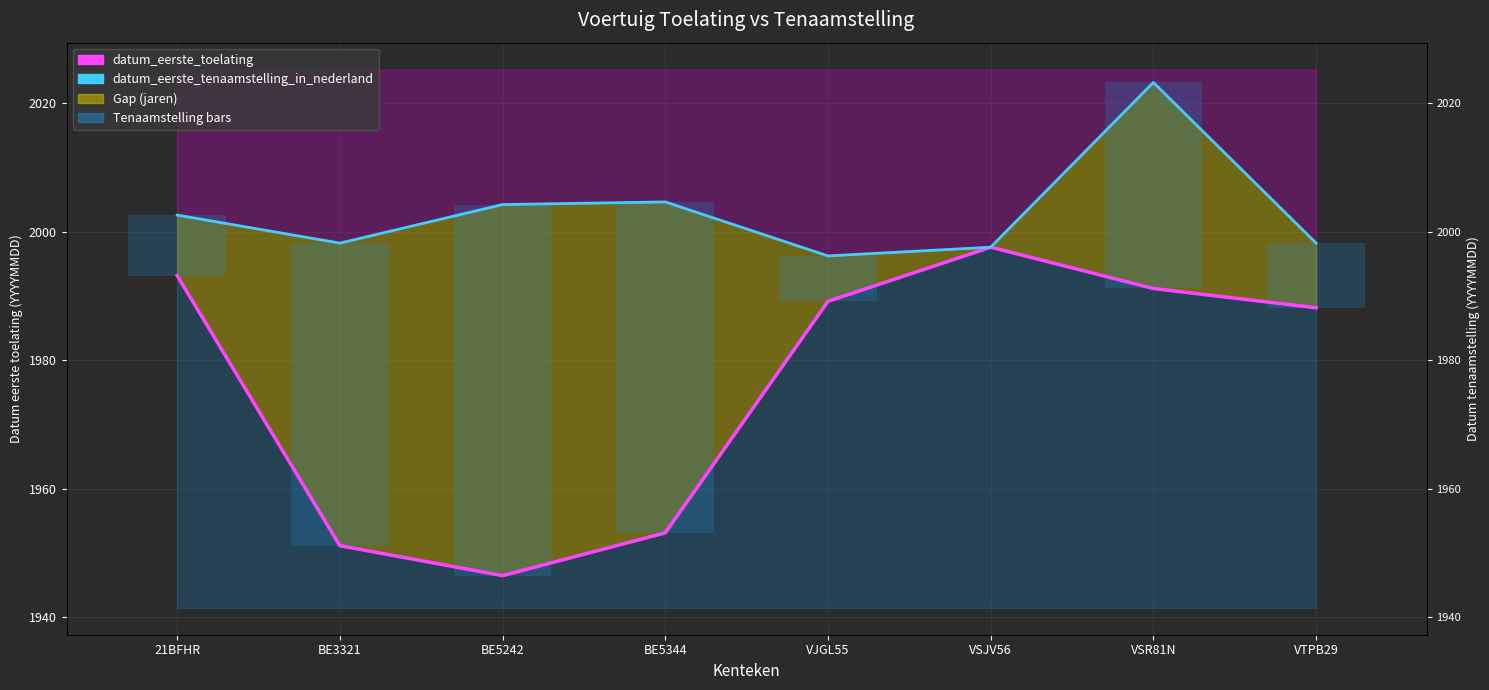

Is it true that datum_eerste_toelating equals 1993.2 at 21BFHR?

True